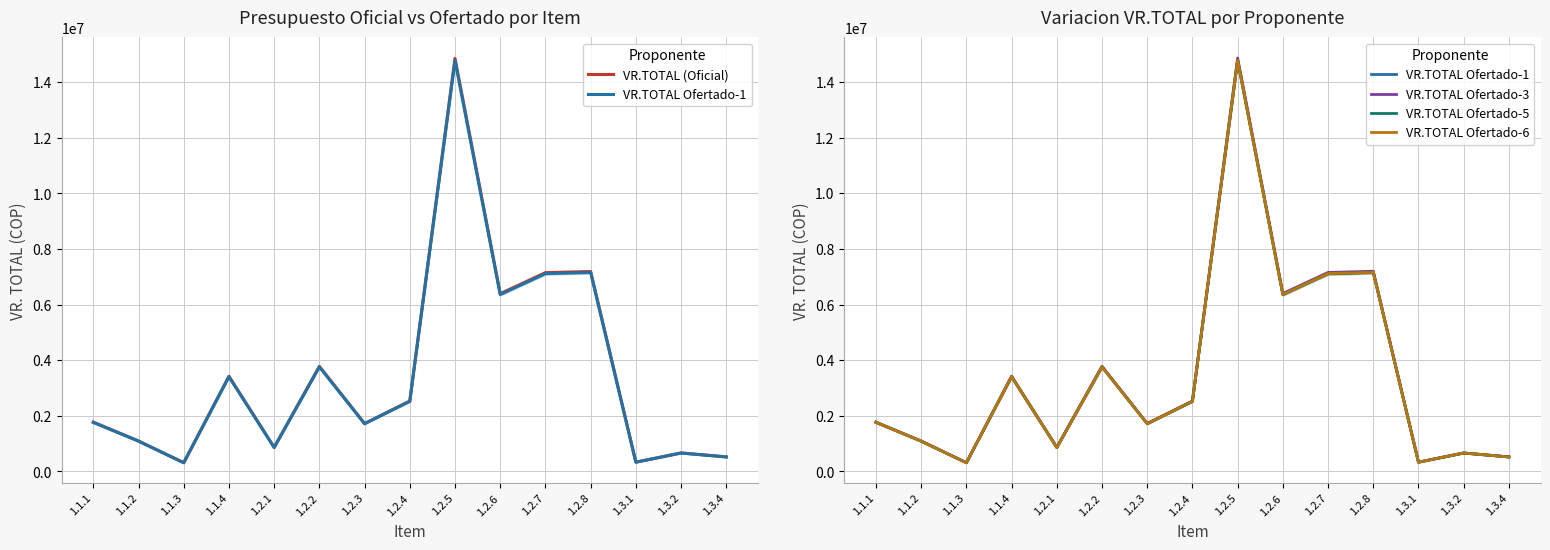

Reading left to right, extract all data points from this chart.

VR.TOTAL (Oficial): 1775621	1096832	316162	3425808	867944	3782212	1726018	2534764	14858712	6396818	7152894	7194880	336190	667080	525696
VR.TOTAL Ofertado-1: 1766729	1091338	314578	3408673	863610	3763317	1717408	2522032	14784696	6364852	7117156	7159040	334508	663747	523075
VR.TOTAL Ofertado-3: 1775621	1096832	316162	3425808	867944	3782212	1726018	2534764	14858712	6396818	7152894	7194880	336190	667080	525696
VR.TOTAL Ofertado-5: 1765173	1090436	314314	3405693	862862	3760093	1715932	2519959	14771975	6359464	7110988	7152880	334222	663176	522614
VR.TOTAL Ofertado-6: 1765729	1090682	314402	3406736	863104	3761094	1716424	2520551	14775444	6361260	7112999	7154560	334317	663355	522762